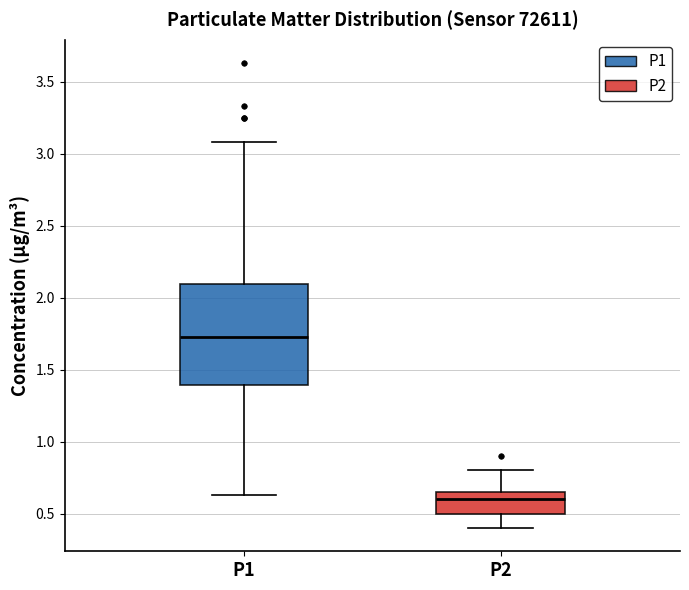

Which box's median line is the lowest?

P2